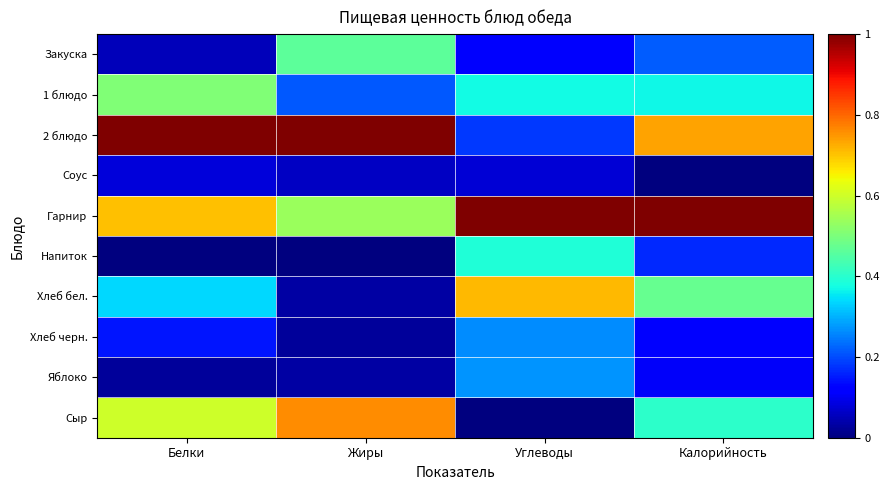

Rank the series by their maximum value, from highest to lowest.

2 блюдо, Гарнир, Сыр, Хлеб бел., 1 блюдо, Закуска, Напиток, Яблоко, Хлеб черн., Соус